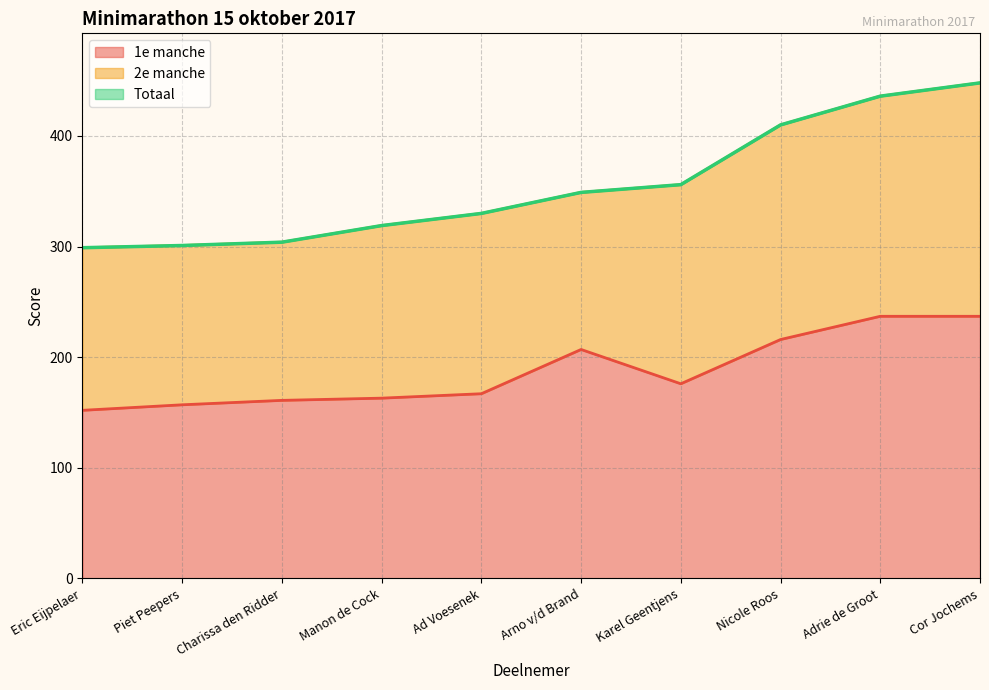

How many interior local peaks does the 1e manche series have?

1